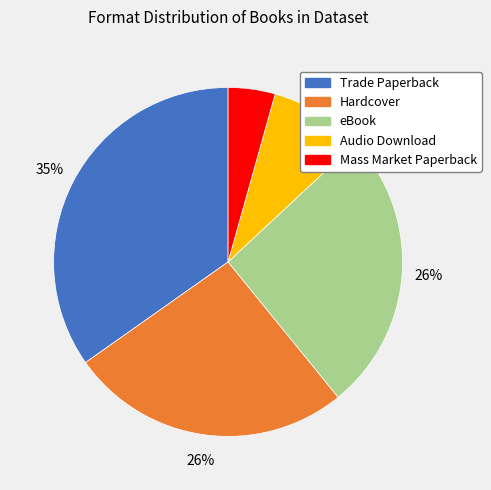

To the nearest percent, what is the combined percentage of Hardcover and Mass Market Paperback?

30%